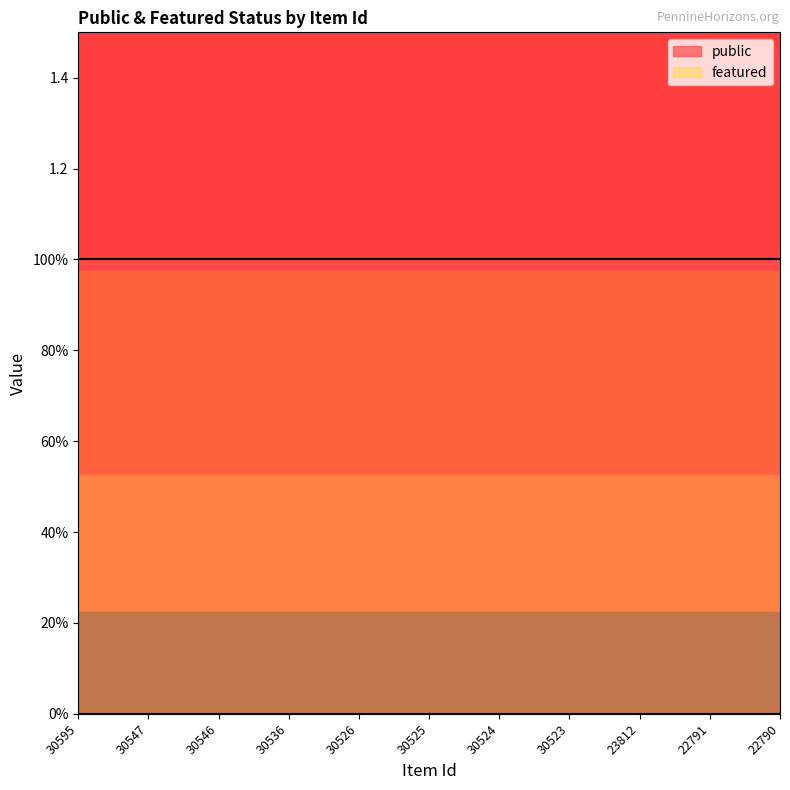

Does the chart display data point markers on the line(s)?

No